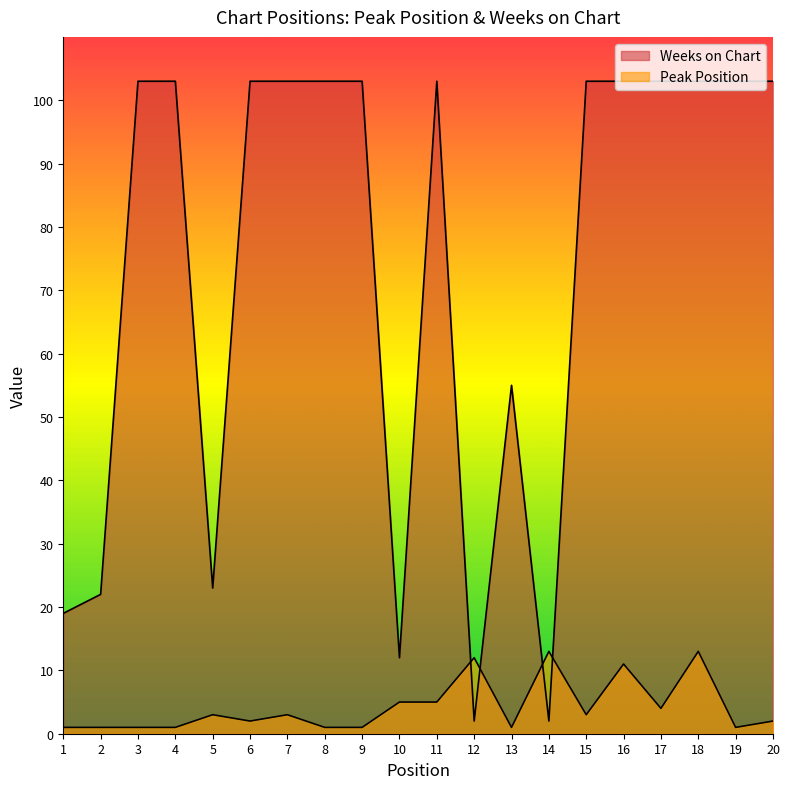

Reading right to left, what are all the values shown in this chart?

Peak Position: 2	1	13	4	11	3	13	1	12	5	5	1	1	3	2	3	1	1	1	1
Weeks on Chart: 103	103	103	103	103	103	2	55	2	103	12	103	103	103	103	23	103	103	22	19